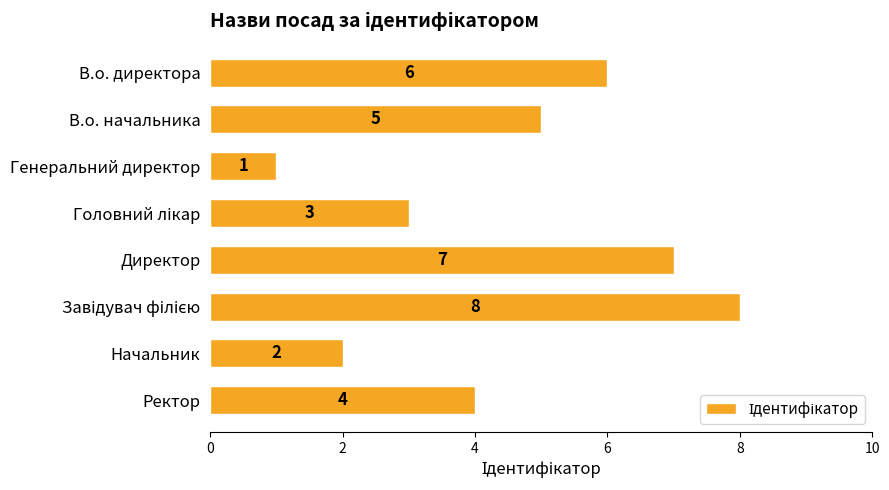

What is the difference between the maximum and minimum values?

7